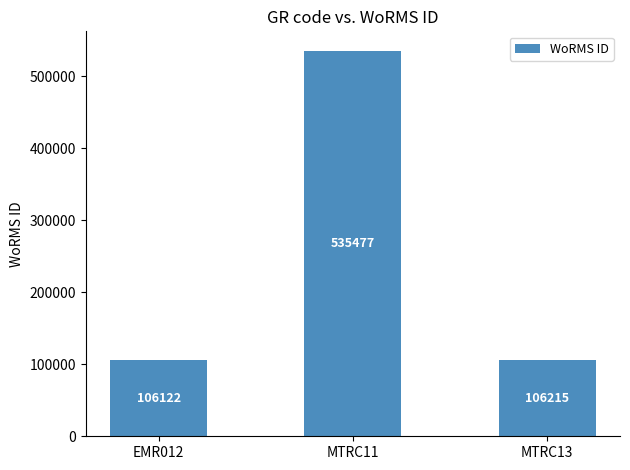

How many bars are there in total?

3